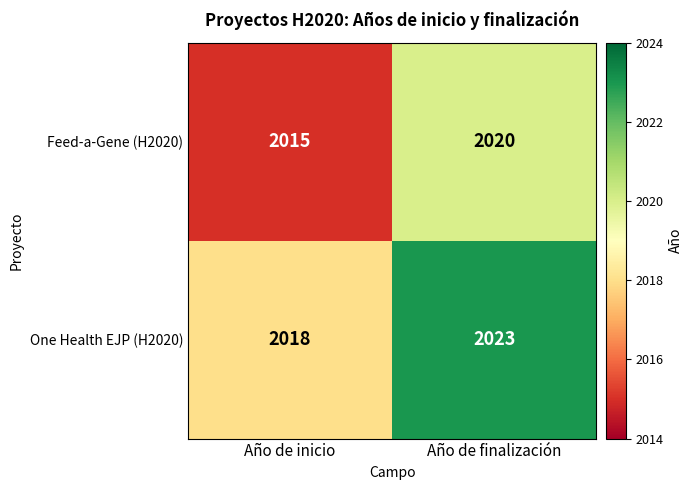

Reading left to right, list all the values displayed in this chart.

Feed-a-Gene (H2020): Año de inicio=2015	Año de finalización=2020
One Health EJP (H2020): Año de inicio=2018	Año de finalización=2023